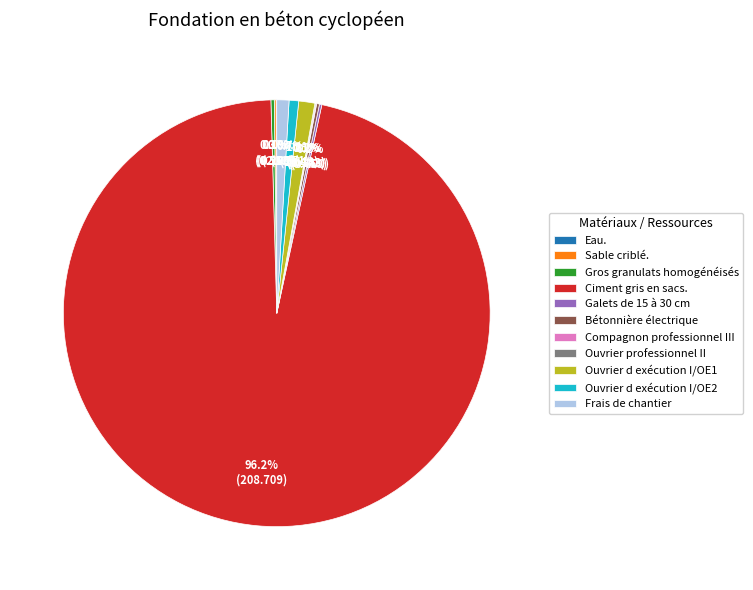

What portion of the pie excludes Ciment gris en sacs.?

3.8%